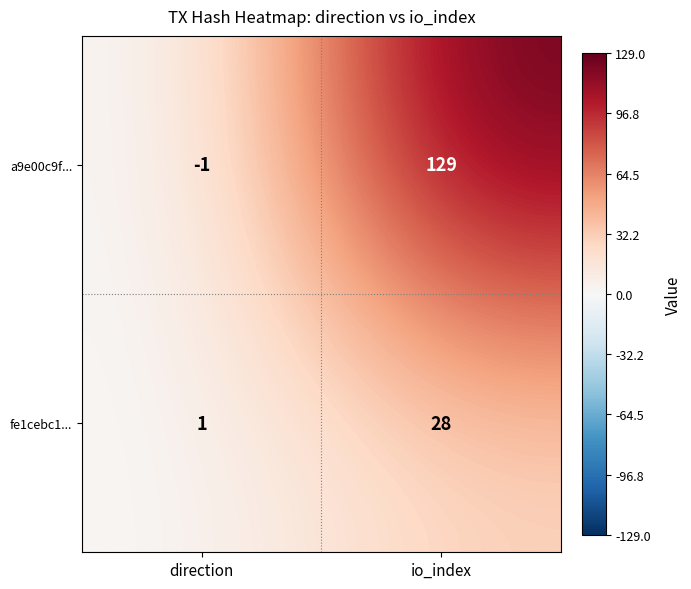

At how many categories does at least one series exceed 69?

1